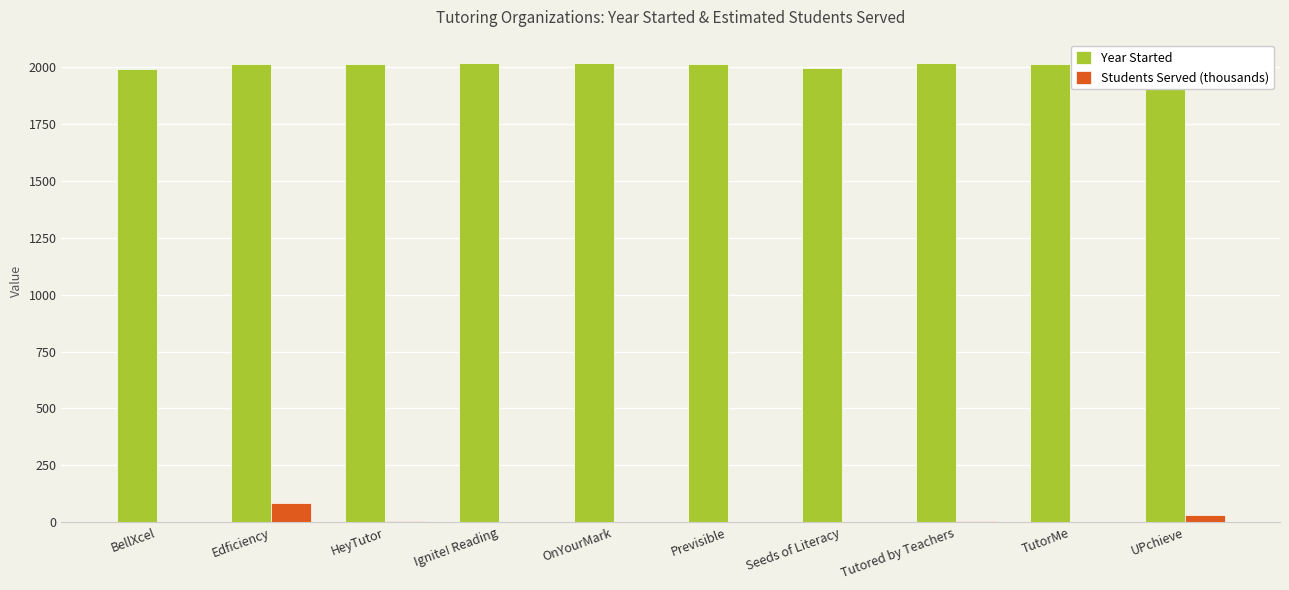

Is the value of Year Started at BellXcel greater than the value of Students Served (thousands) at UPchieve?

Yes